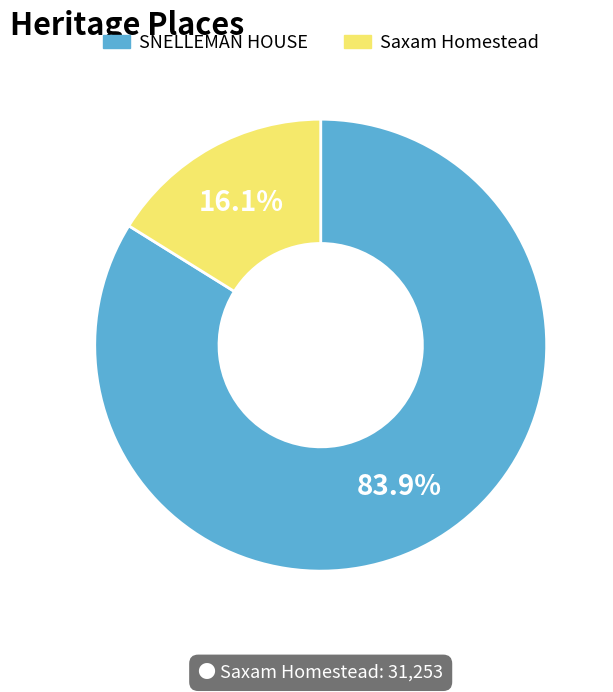

Is the sum of Saxam Homestead and SNELLEMAN HOUSE greater than half?

Yes